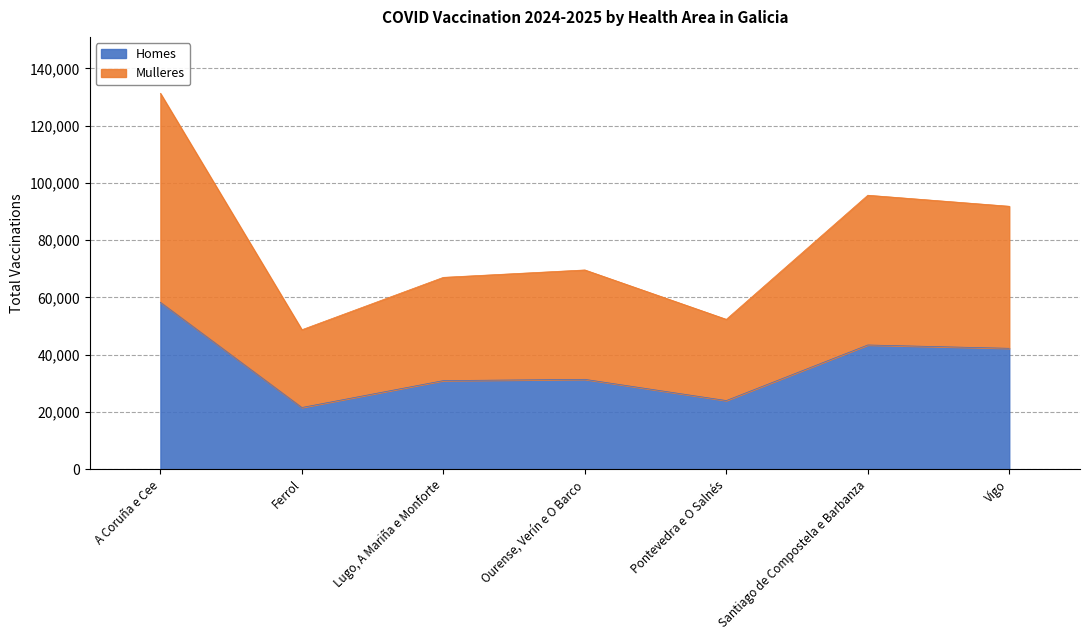

Is it true that Homes equals 23980 at Pontevedra e O Salnés?

True